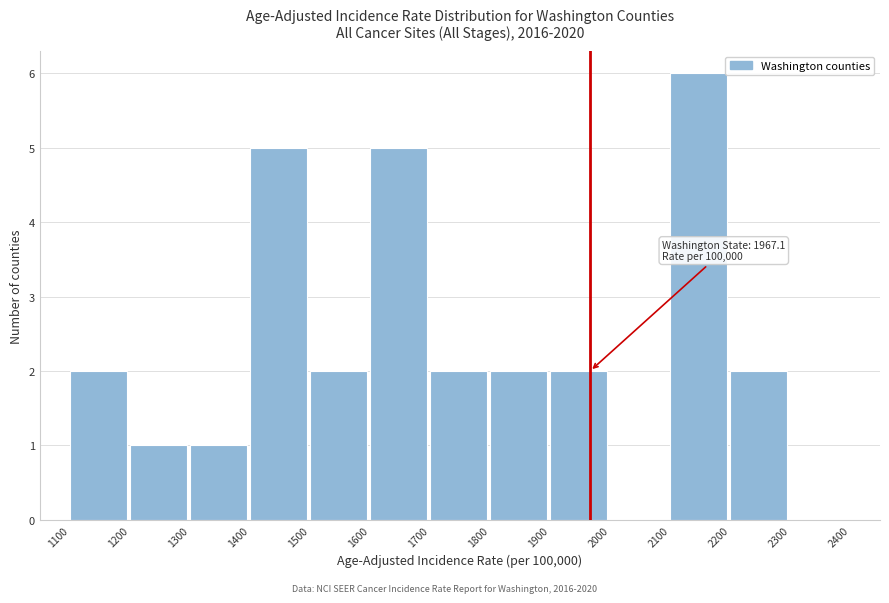

Which range on the x-axis has the tallest bar?

2100 to 2200